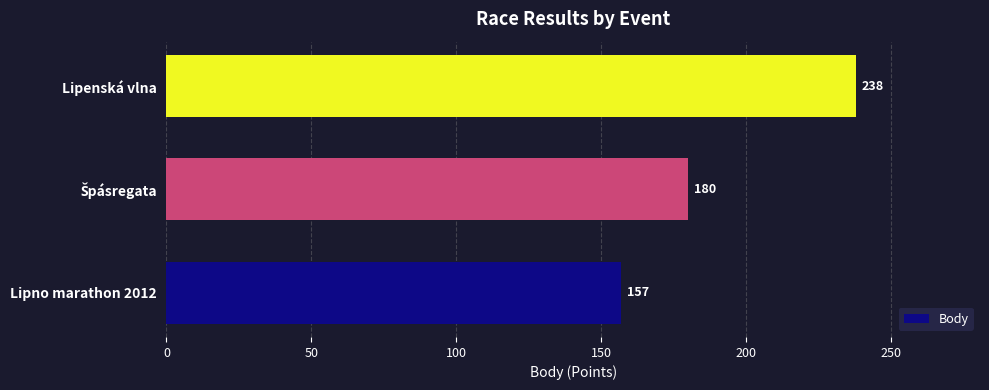

How many values are between 157 and 238?

3